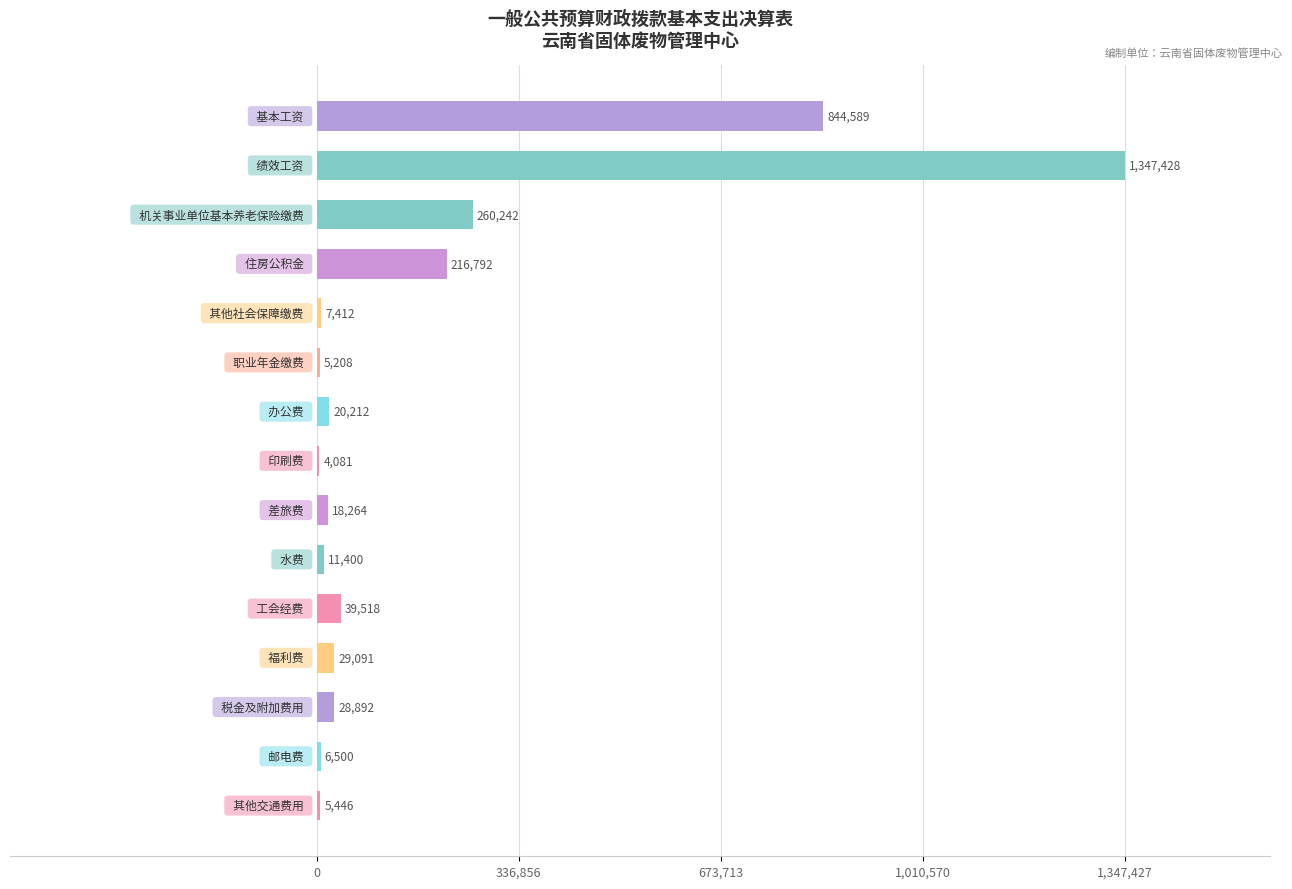

What is the average value?

189671.6